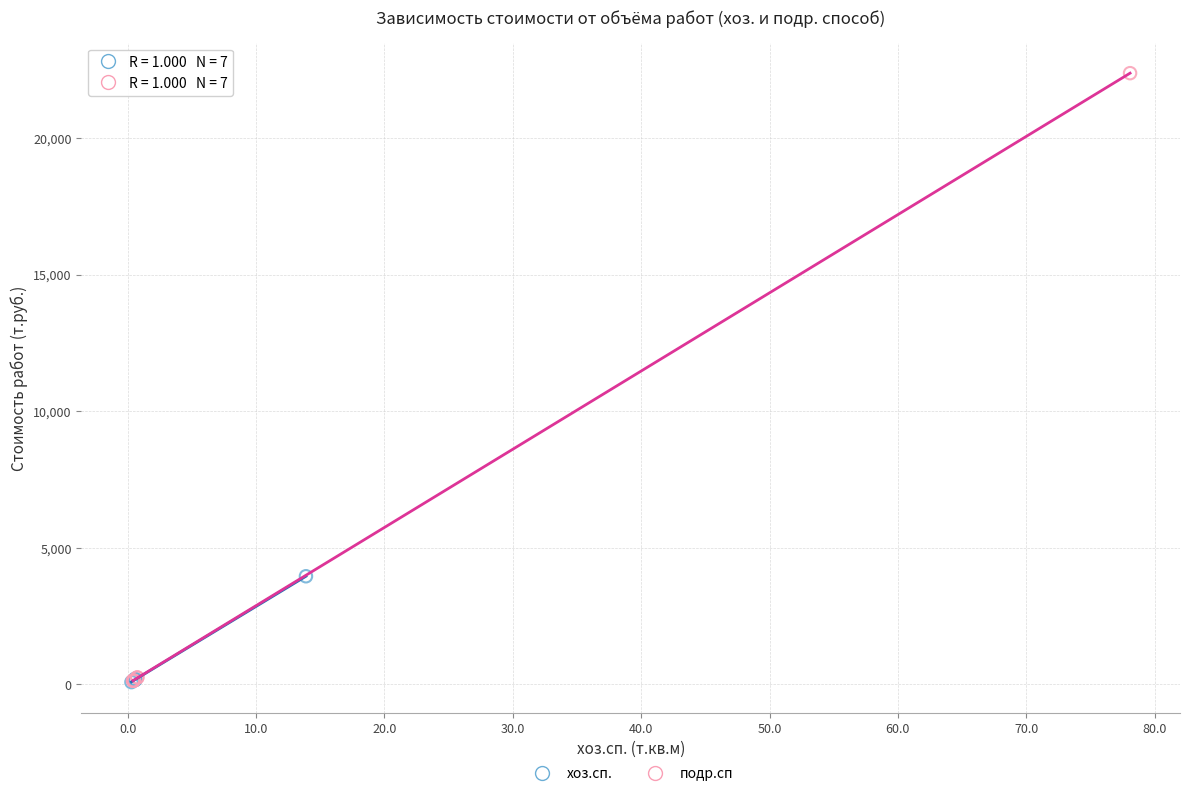

Which series reaches the maximum Y coordinate?

подр.сп